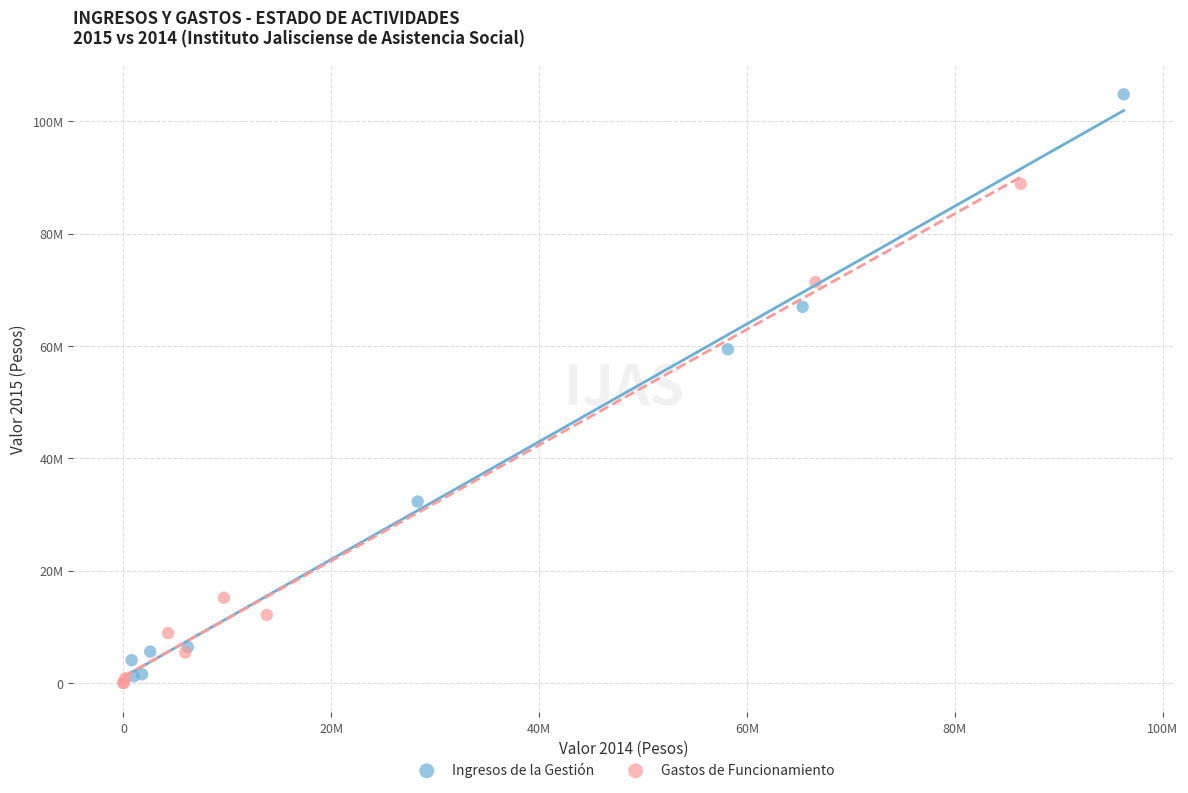

What are all the series names shown in the legend?

Ingresos de la Gestión, Gastos de Funcionamiento